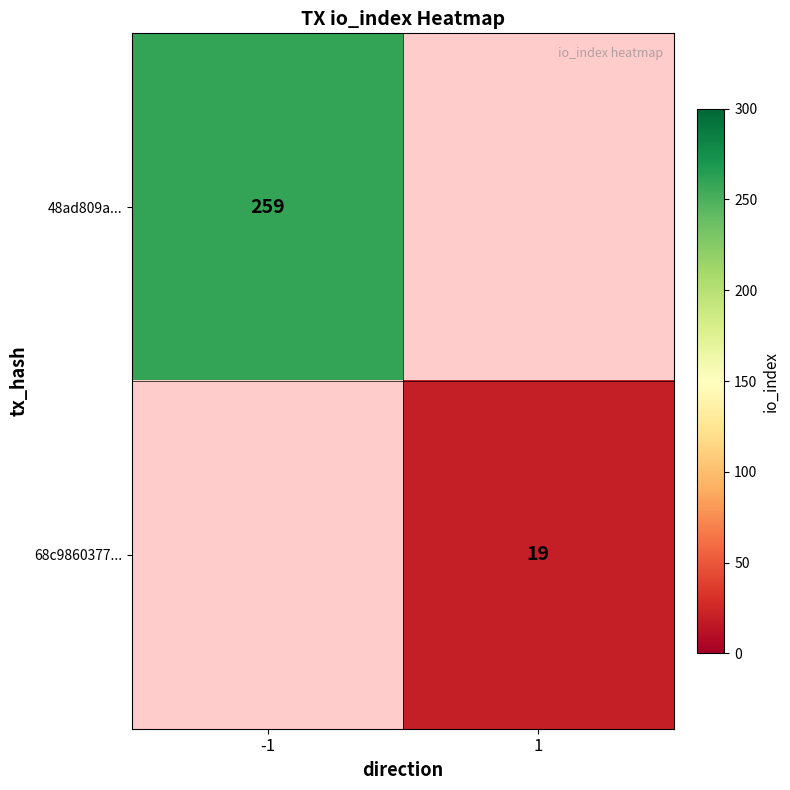

At how many categories does at least one series exceed 49?

1